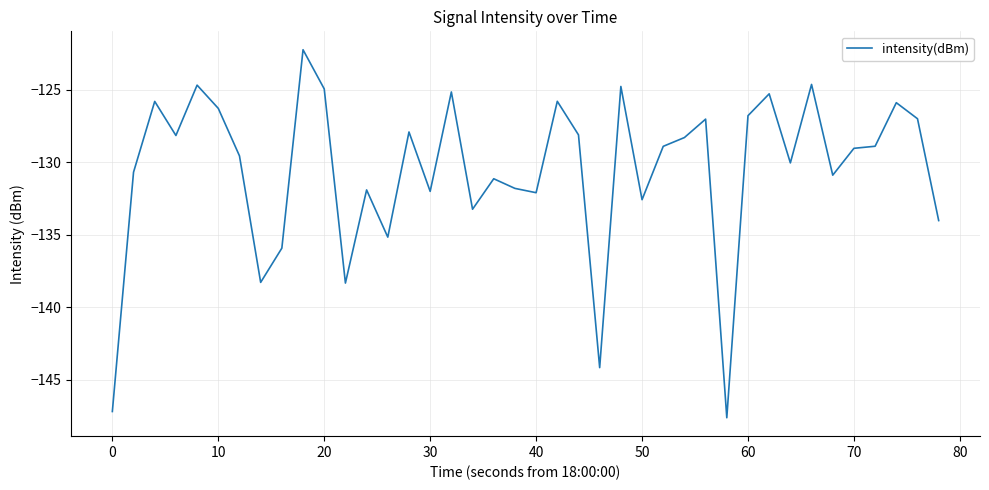

What is the difference between the maximum and minimum values?

25.4